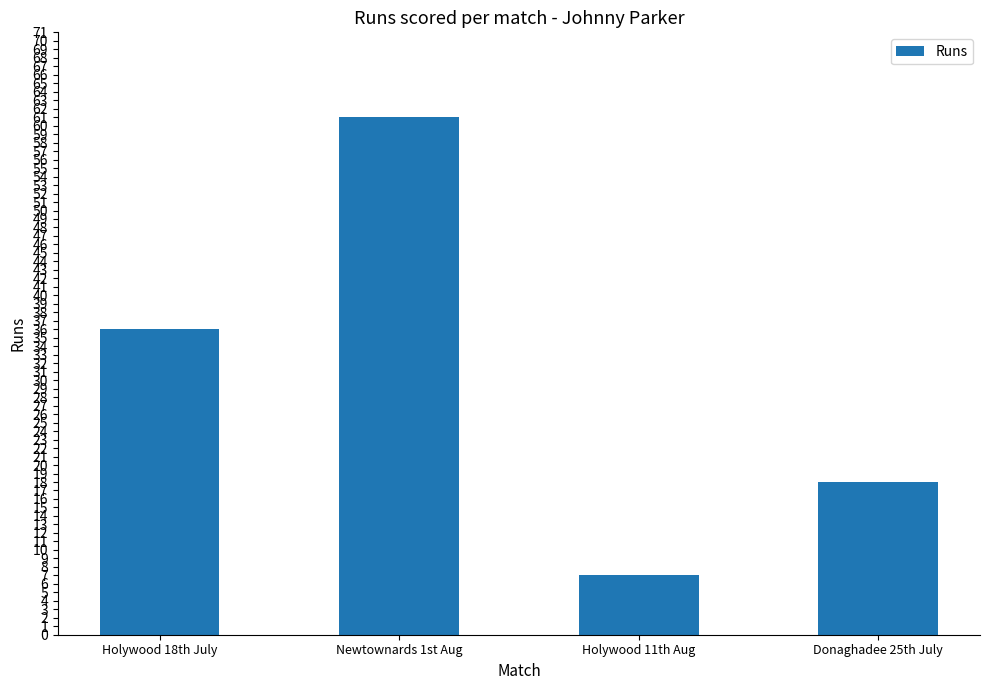

What is the minimum value shown in the chart?

7